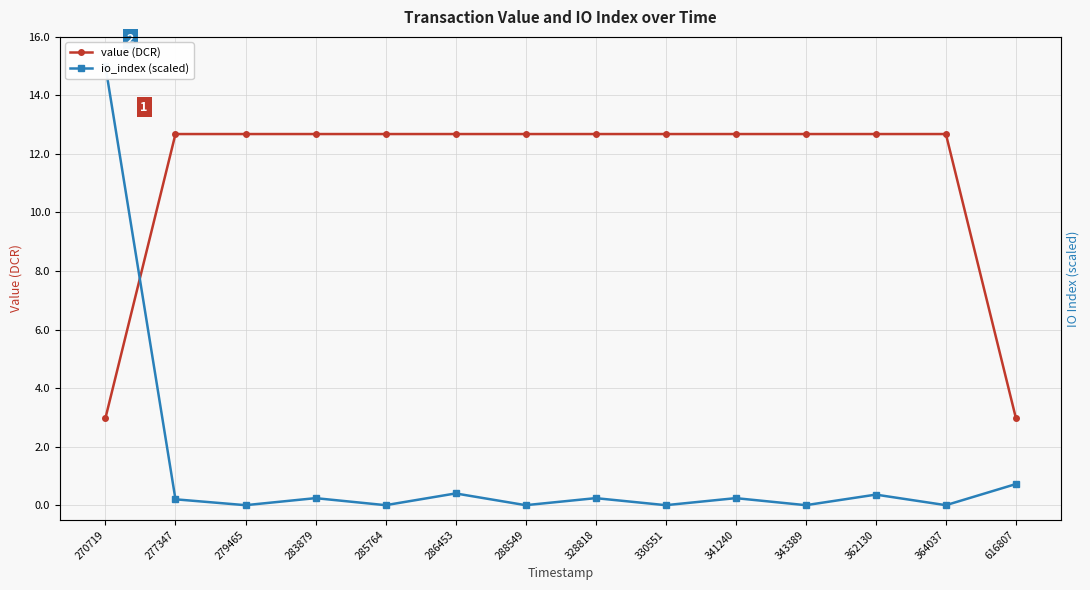

What are all the series names shown in the legend?

value (DCR), io_index (scaled)